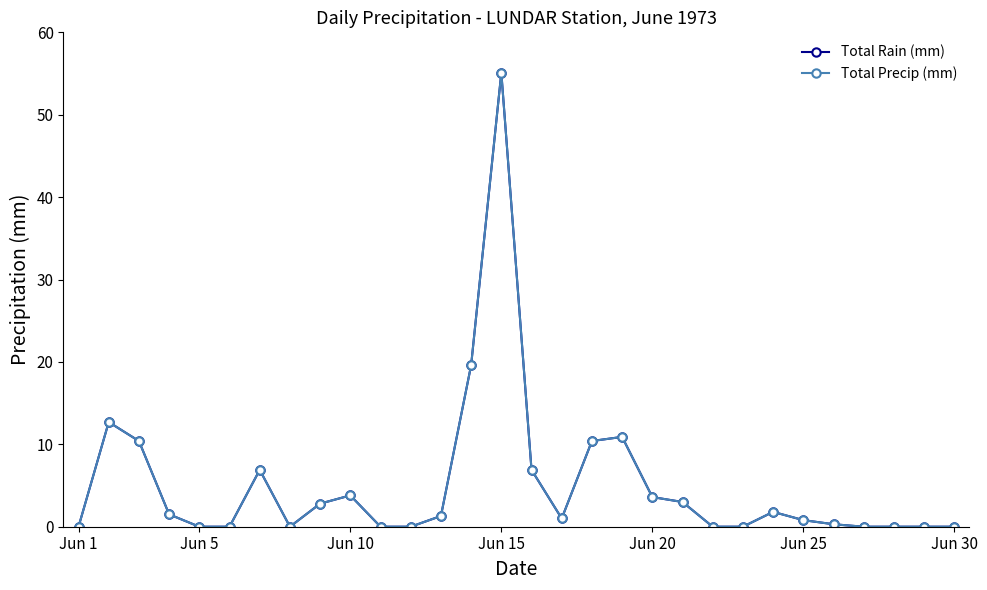

Is this an area chart (filled region under the line)?

No